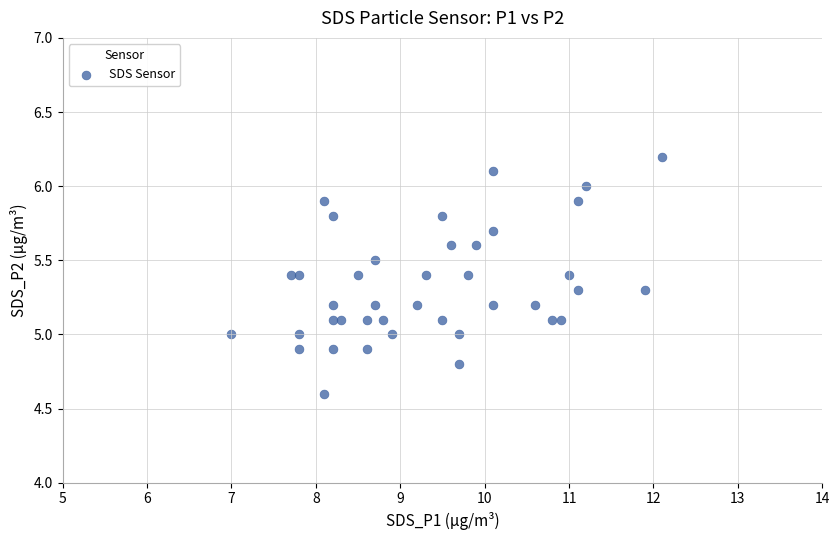

What is the range of X values (max minus min)?

5.1